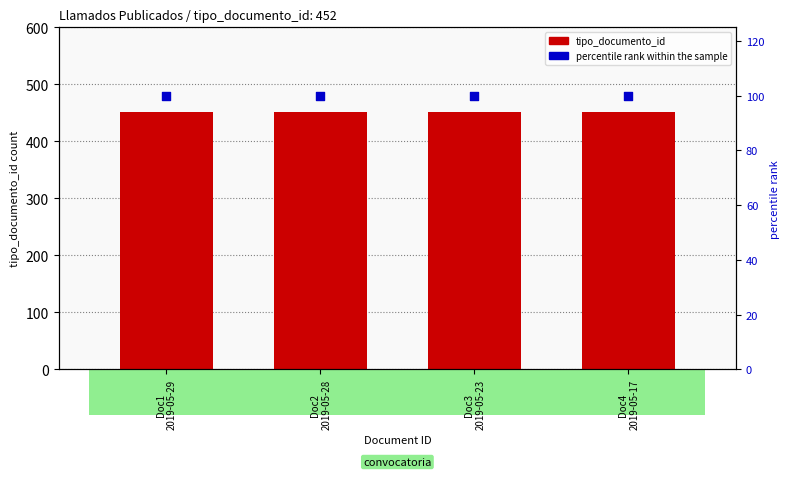

What is the total value across all series at Doc3
2019-05-23?

552